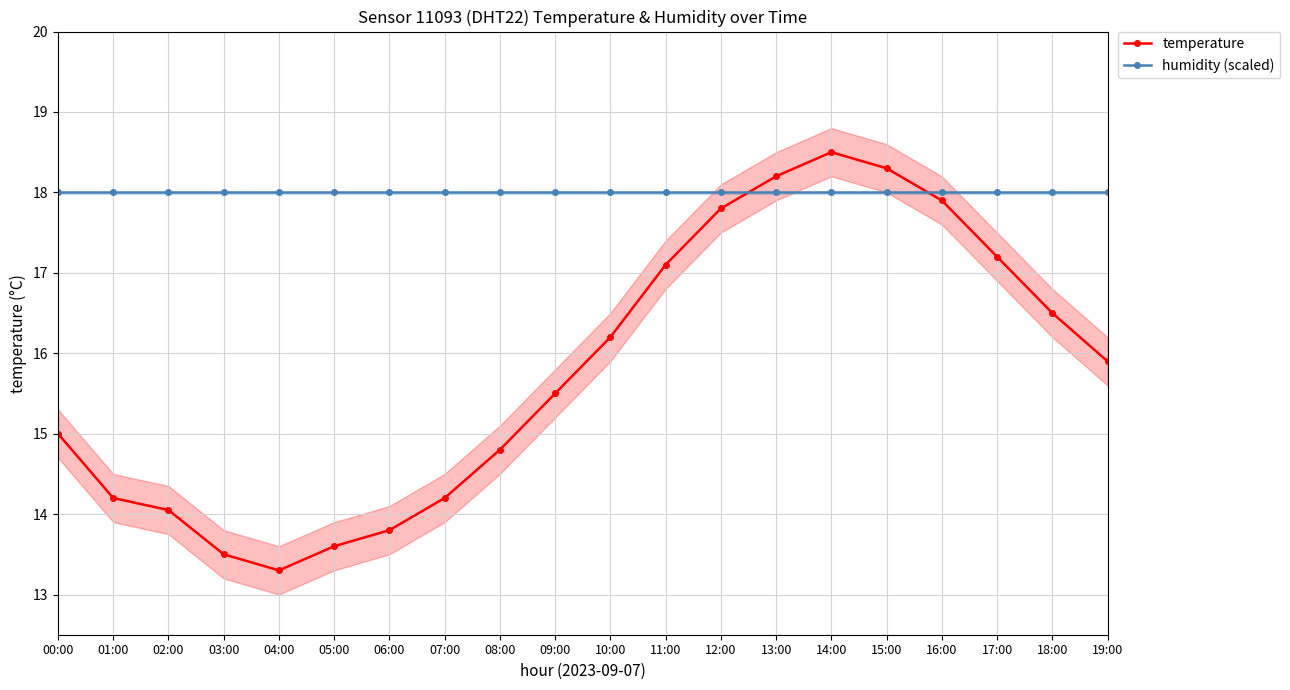

True or false: humidity (scaled) has a value of 7.4 at 11:00.

False